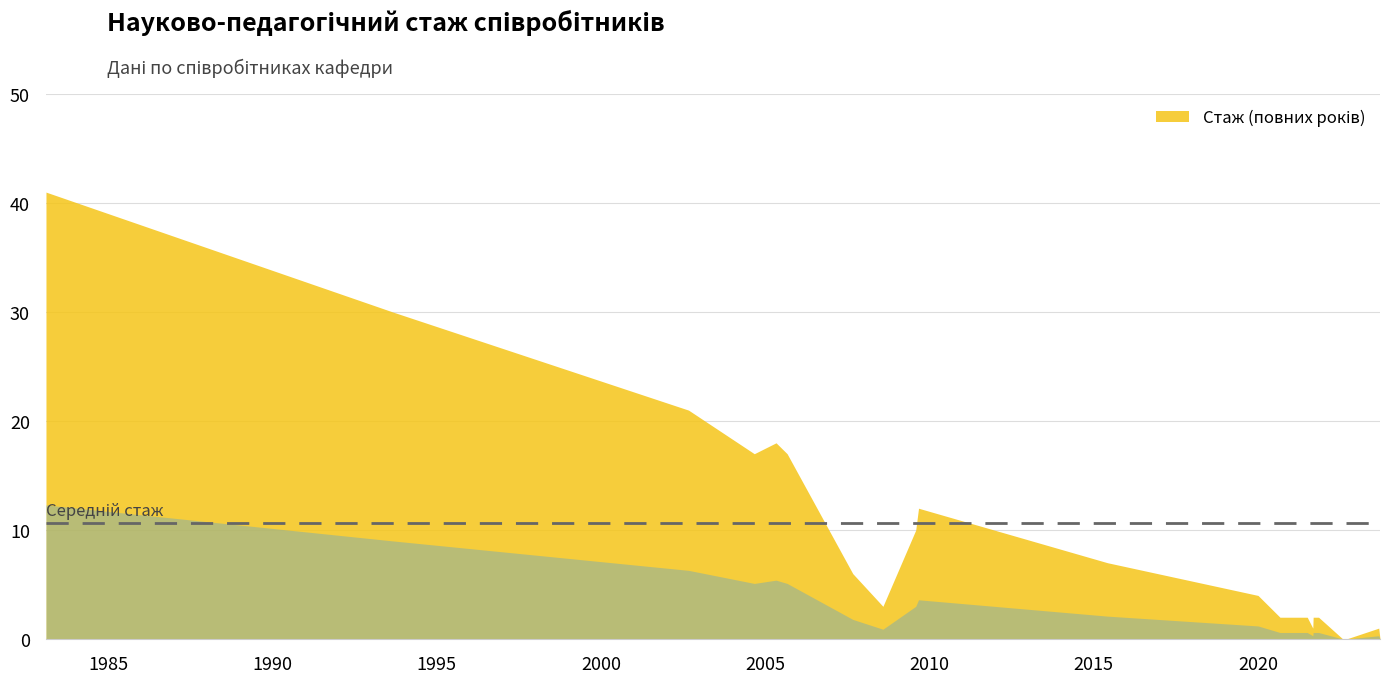

Which category has the highest value across all series?

1983-02-10